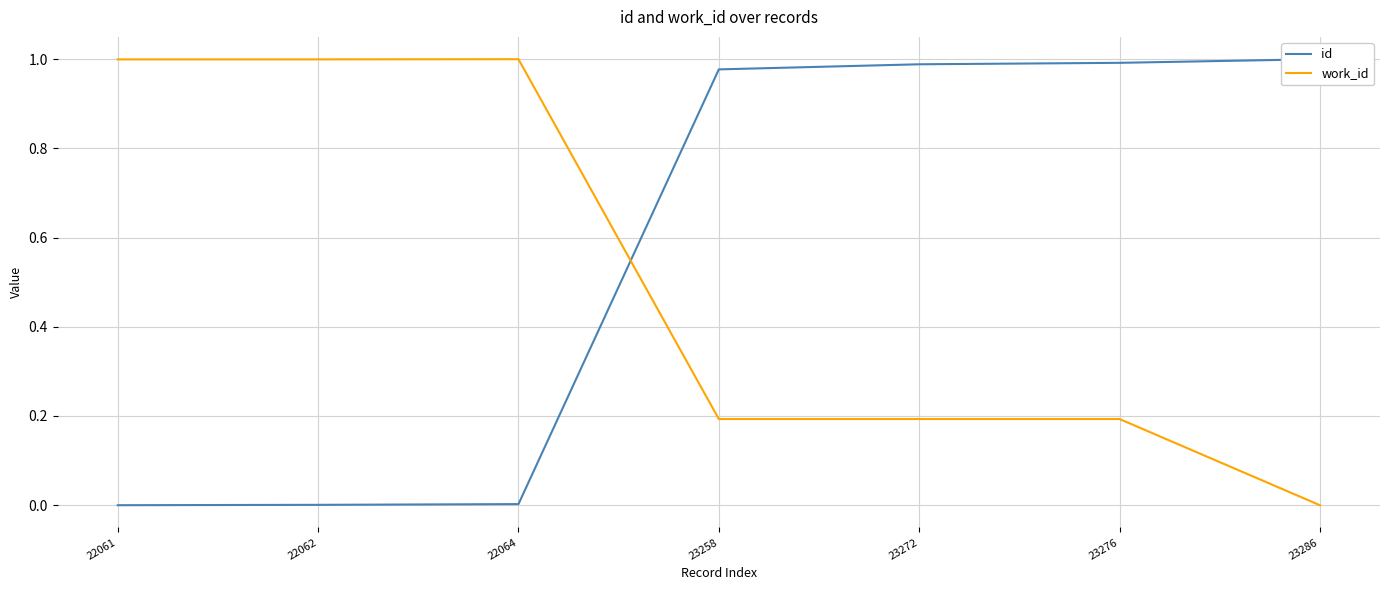

How many categories are shown in the chart?

7